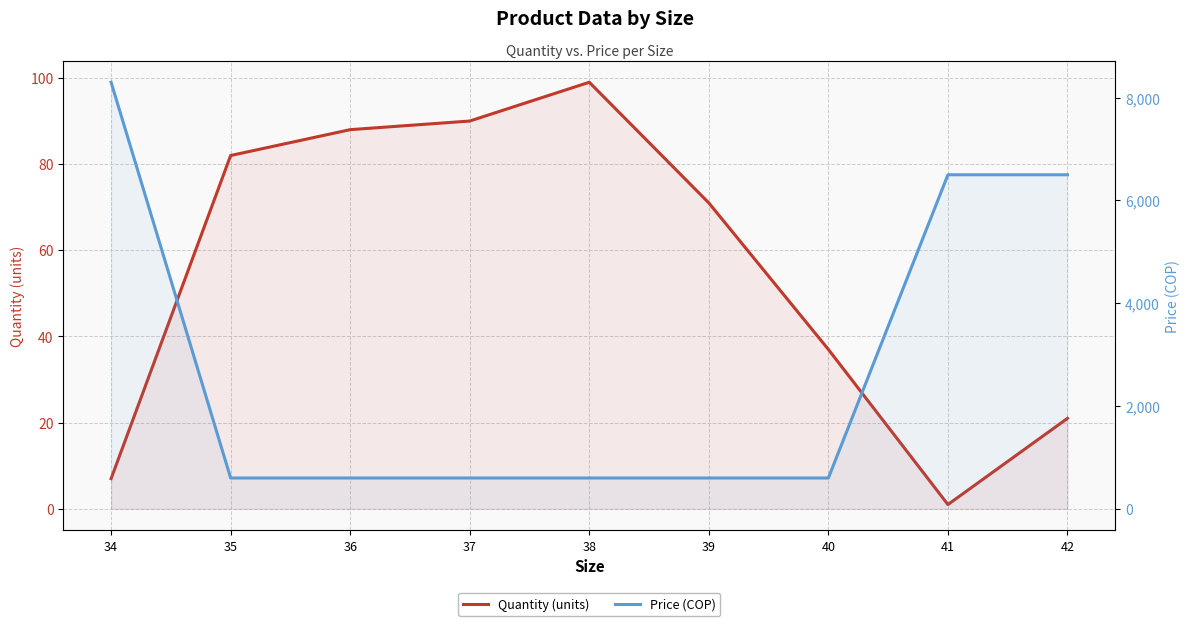

How many data points does each series have?

9